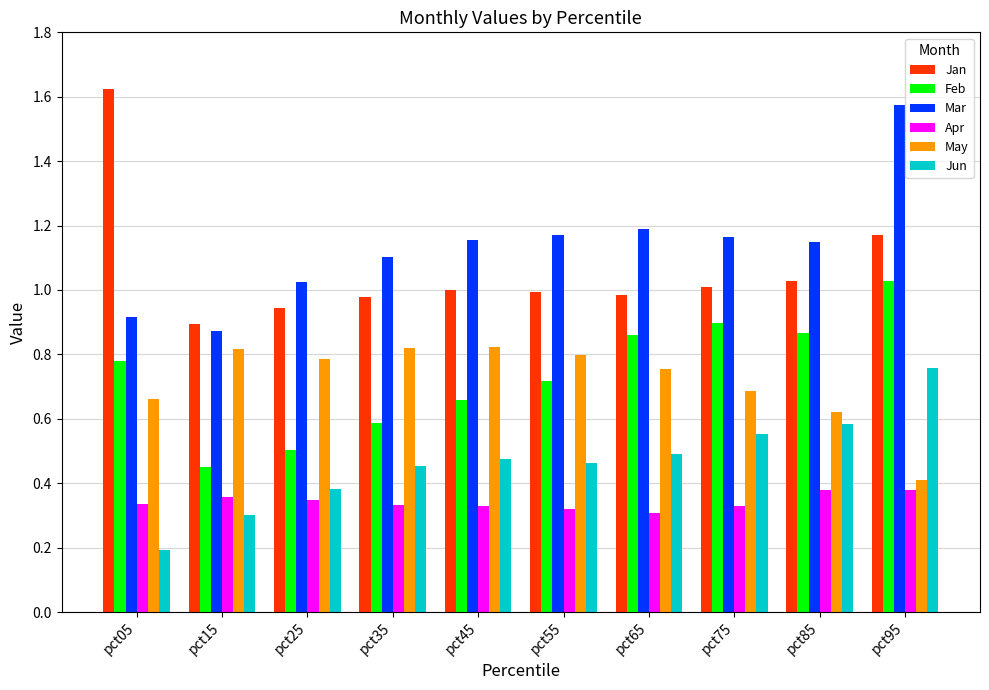

What is the total value across all series at pct25?

4.0